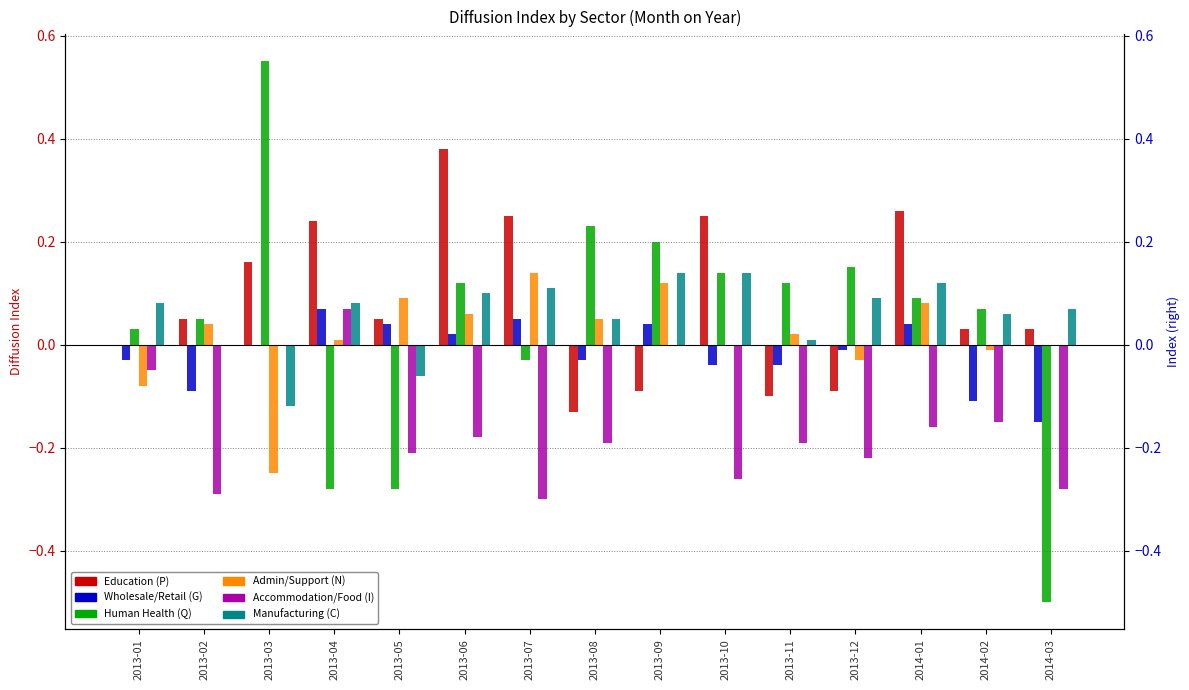

Which series has the largest range (max minus min)?

Human Health (Q)